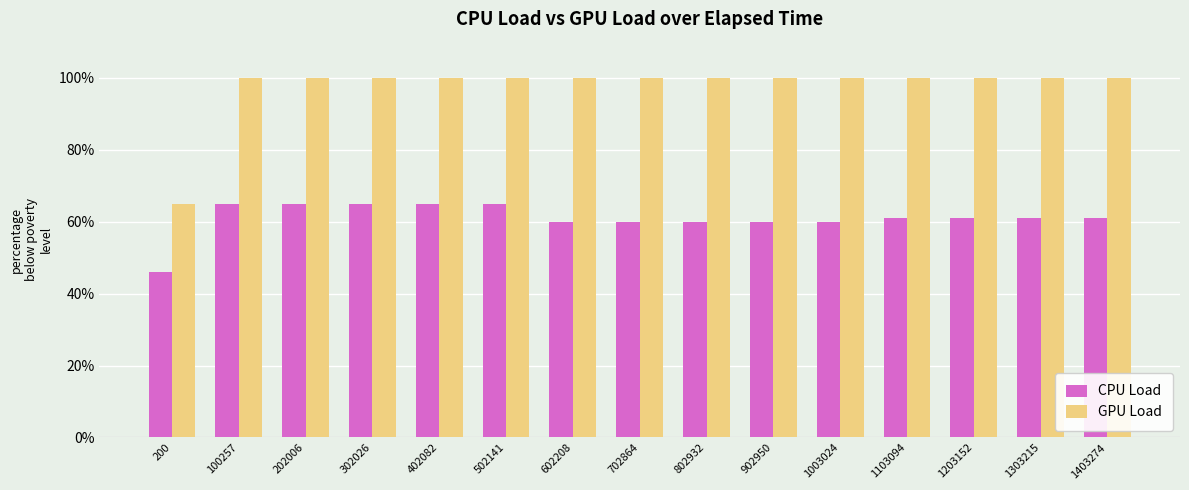

What is the sum of all CPU Load values?

915